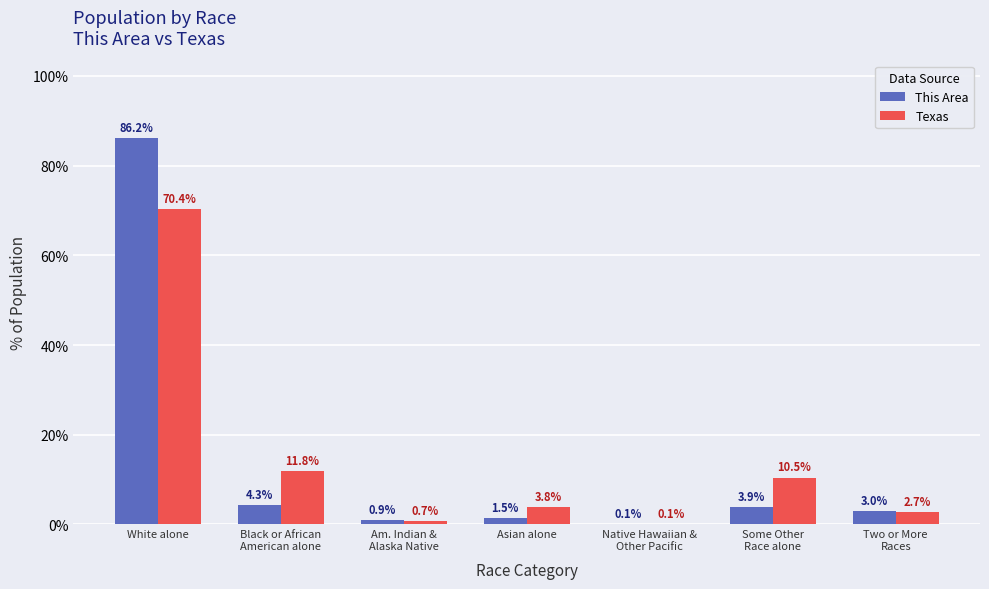

What is the maximum value for Texas?

70.4